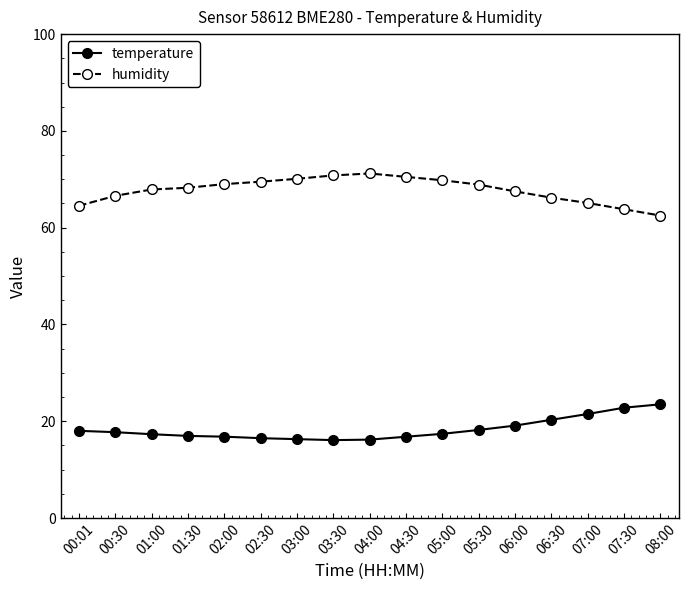

What is the difference between the second highest and minimum values in the humidity series?

8.3